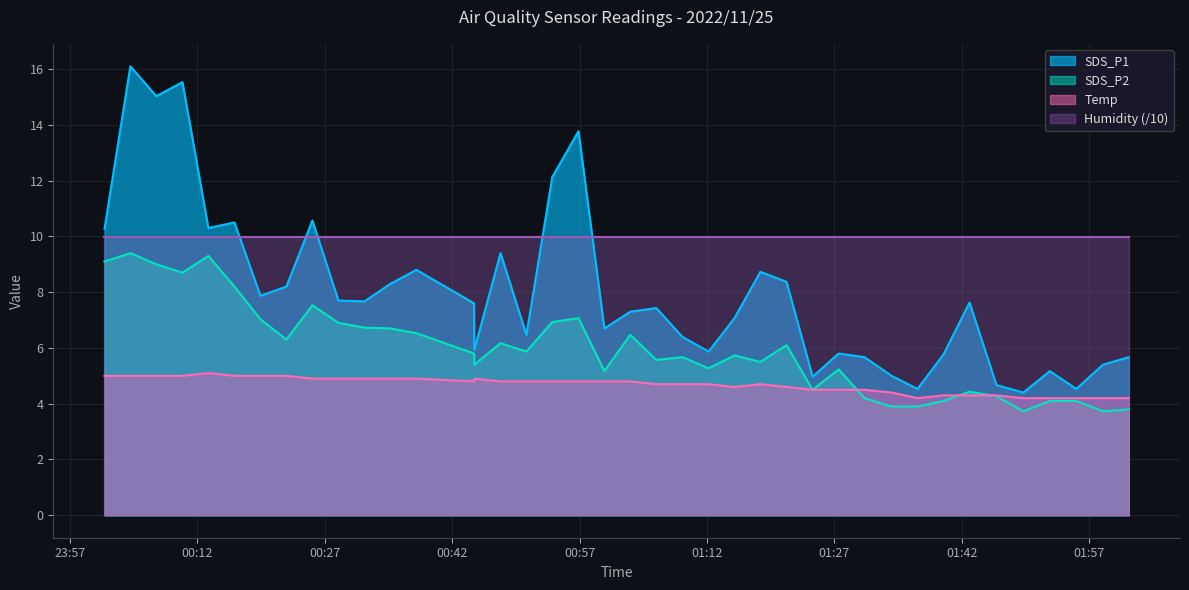

Rank the series by their average value, from lowest to highest.

Temp, SDS_P2, SDS_P1, Humidity (/10)